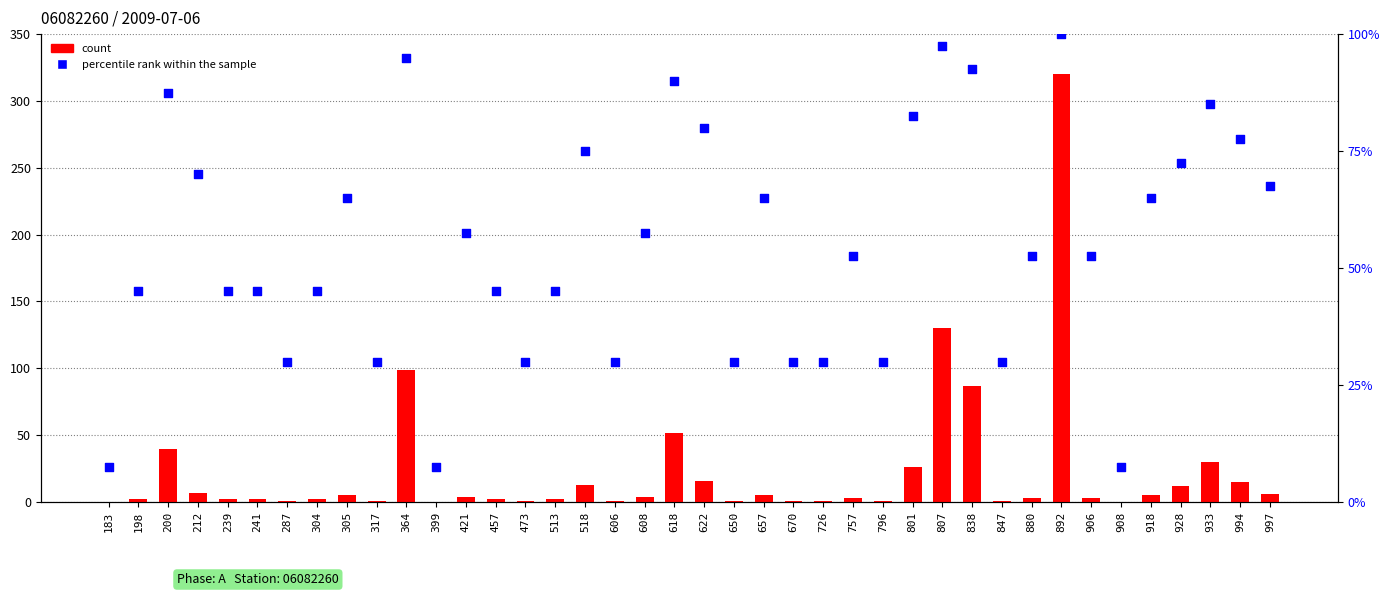

At how many categories does at least one series exceed 177?

1